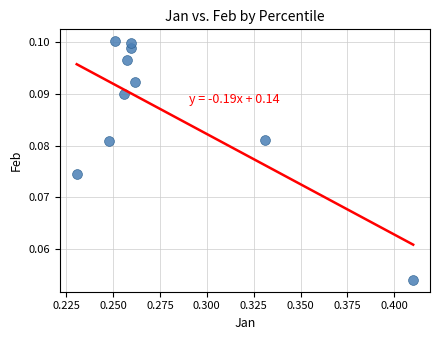

What is the average X value?

0.3